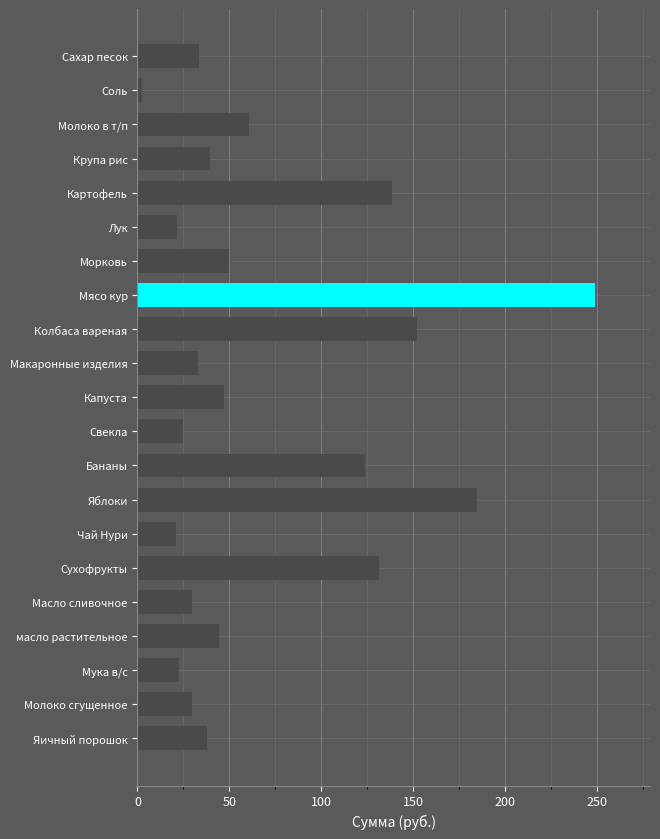

Is it true that the value at Свекла is 24.9?

True